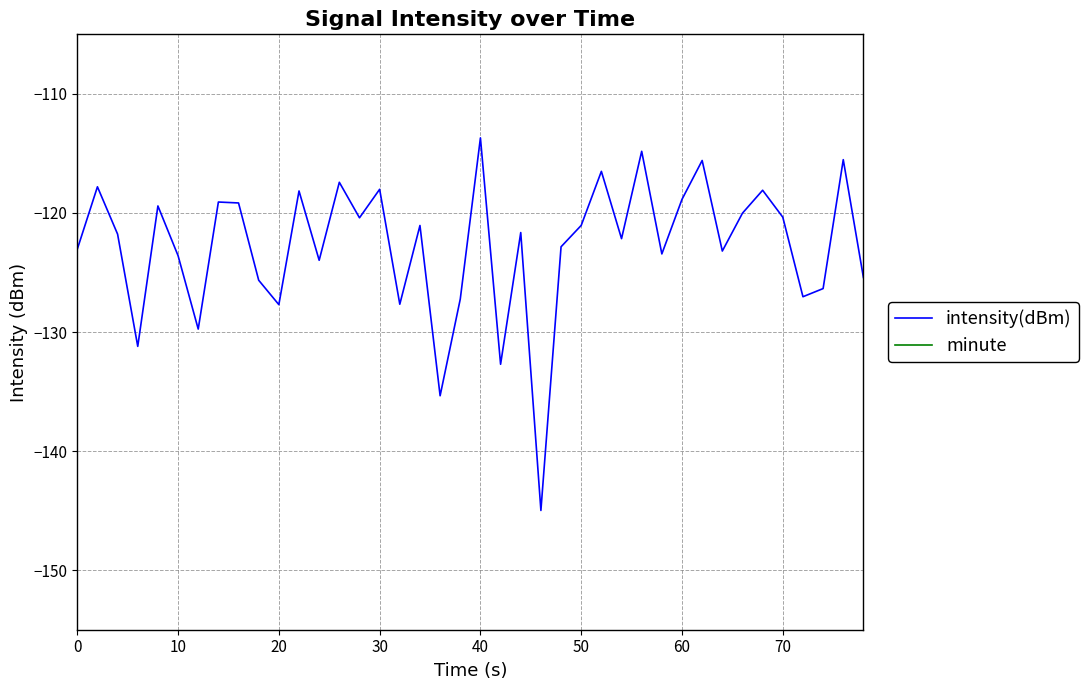

What is the lowest value of the intensity(dBm) series?

-145.0